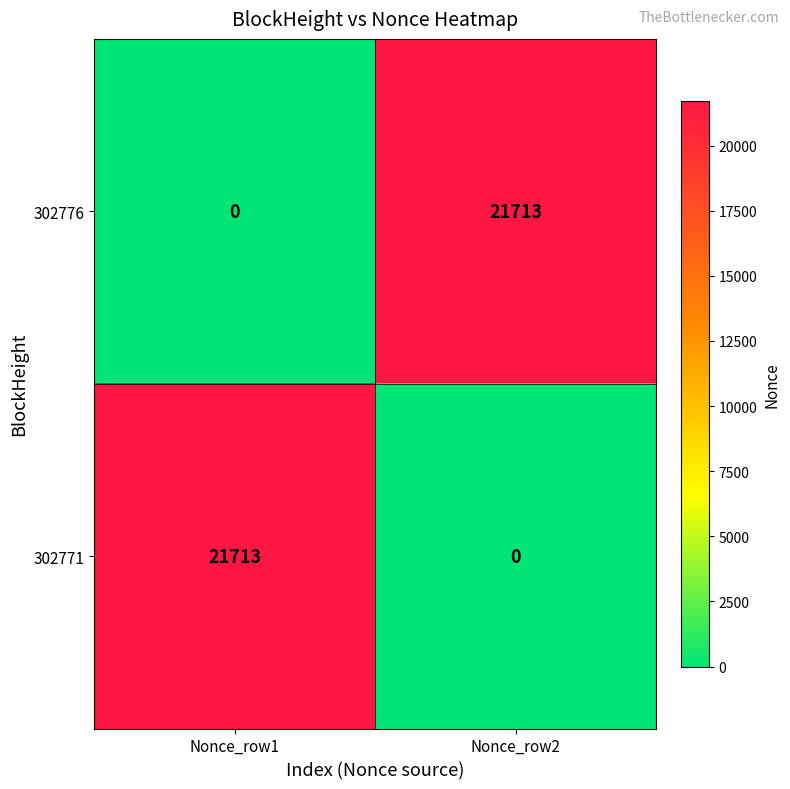

How many data points does each series have?

2